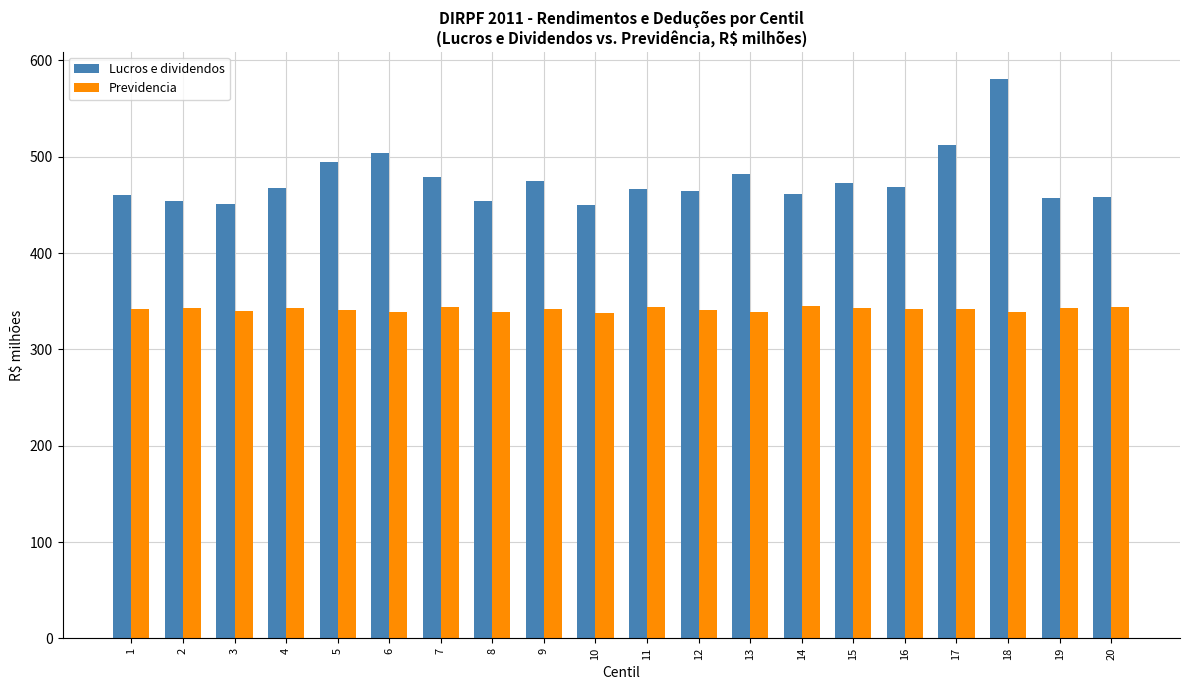

Count the number of categories in the chart.

20